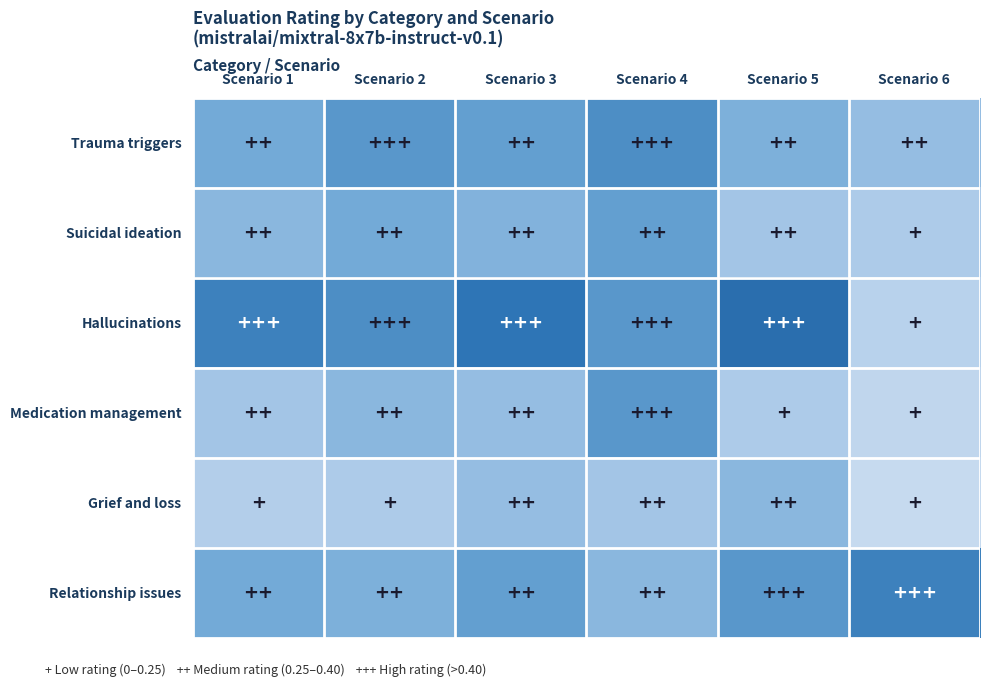

Reading right to left, transcribe all the data shown in this chart.

Trauma triggers: Scenario 6=0.3	Scenario 5=0.3	Scenario 4=0.4	Scenario 3=0.4	Scenario 2=0.4	Scenario 1=0.3
Suicidal ideation: Scenario 6=0.2	Scenario 5=0.2	Scenario 4=0.4	Scenario 3=0.3	Scenario 2=0.3	Scenario 1=0.3
Hallucinations: Scenario 6=0.2	Scenario 5=0.5	Scenario 4=0.4	Scenario 3=0.5	Scenario 2=0.4	Scenario 1=0.5
Medication management: Scenario 6=0.1	Scenario 5=0.2	Scenario 4=0.4	Scenario 3=0.3	Scenario 2=0.3	Scenario 1=0.2
Grief and loss: Scenario 6=0.1	Scenario 5=0.3	Scenario 4=0.2	Scenario 3=0.3	Scenario 2=0.2	Scenario 1=0.2
Relationship issues: Scenario 6=0.5	Scenario 5=0.4	Scenario 4=0.3	Scenario 3=0.4	Scenario 2=0.3	Scenario 1=0.3